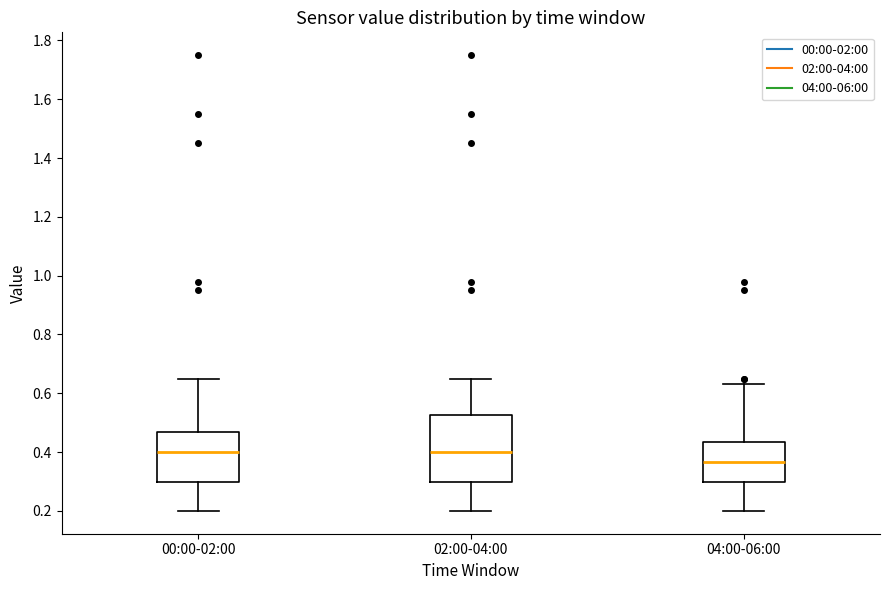

Comparing the boxes themselves (not the whiskers), which one is the tallest?

02:00-04:00